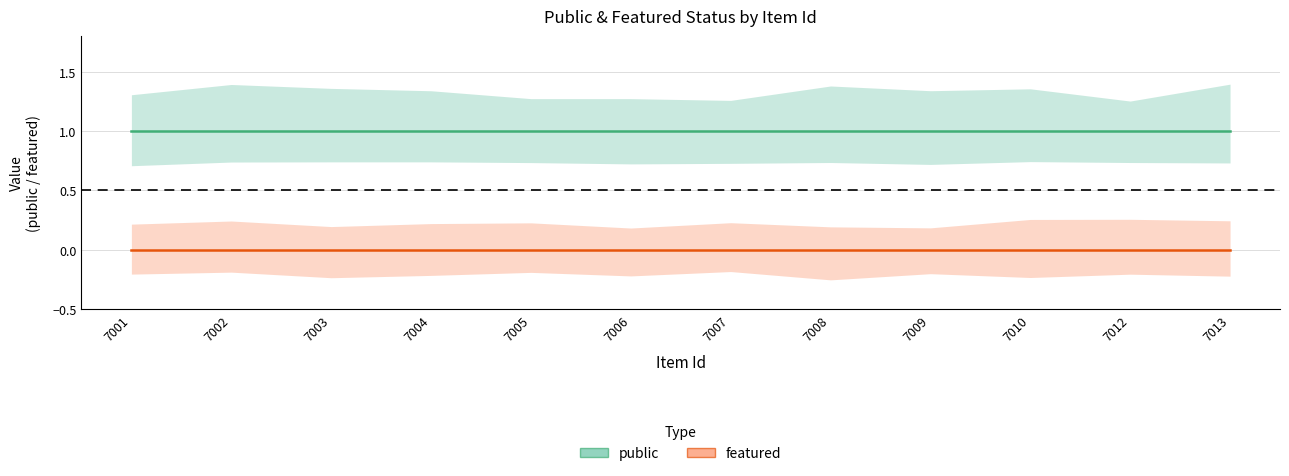

Which series changed the most between 7006 and 7013?

public